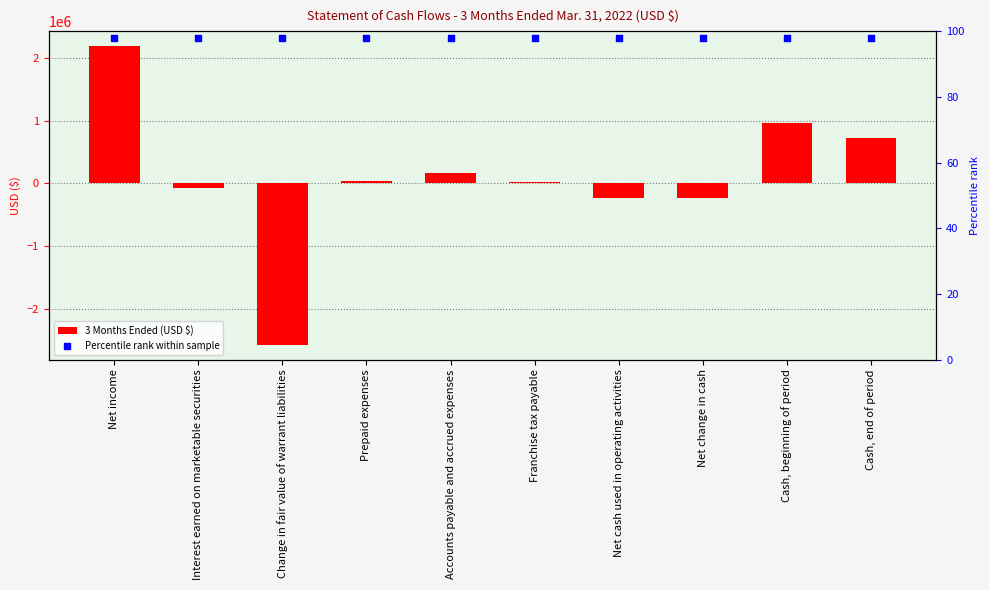

Which series has the widest spread of Y values?

3 Months Ended (USD $)